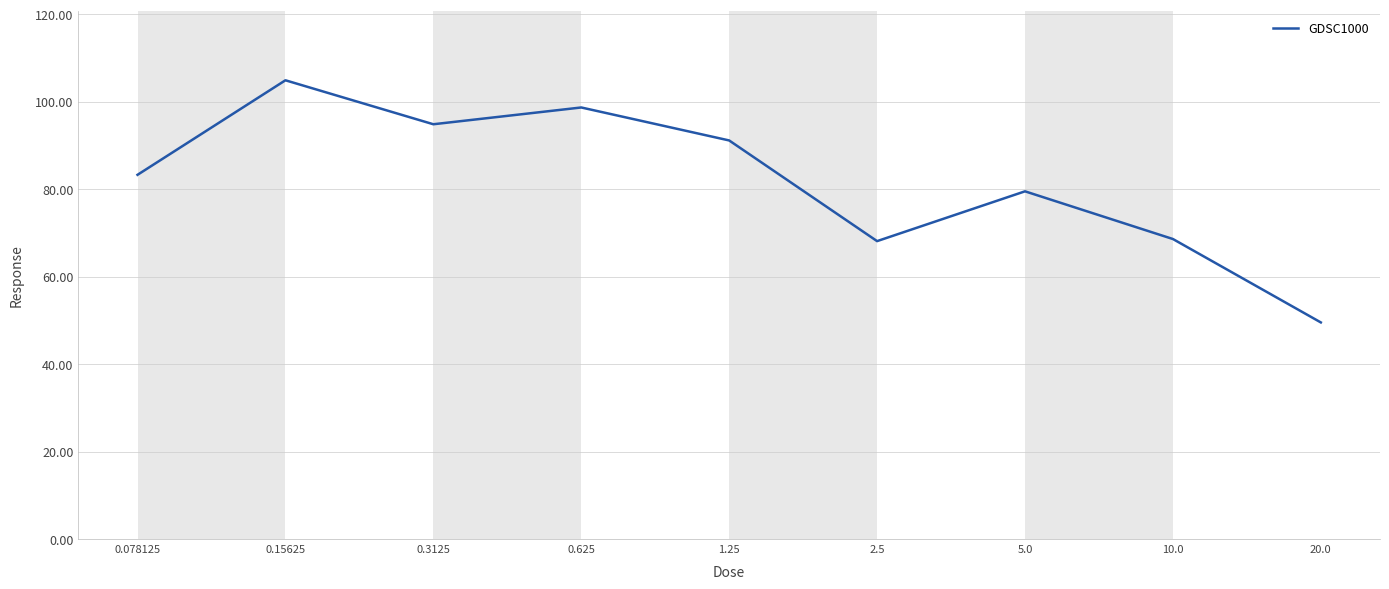

Count the number of data series in this chart.

1